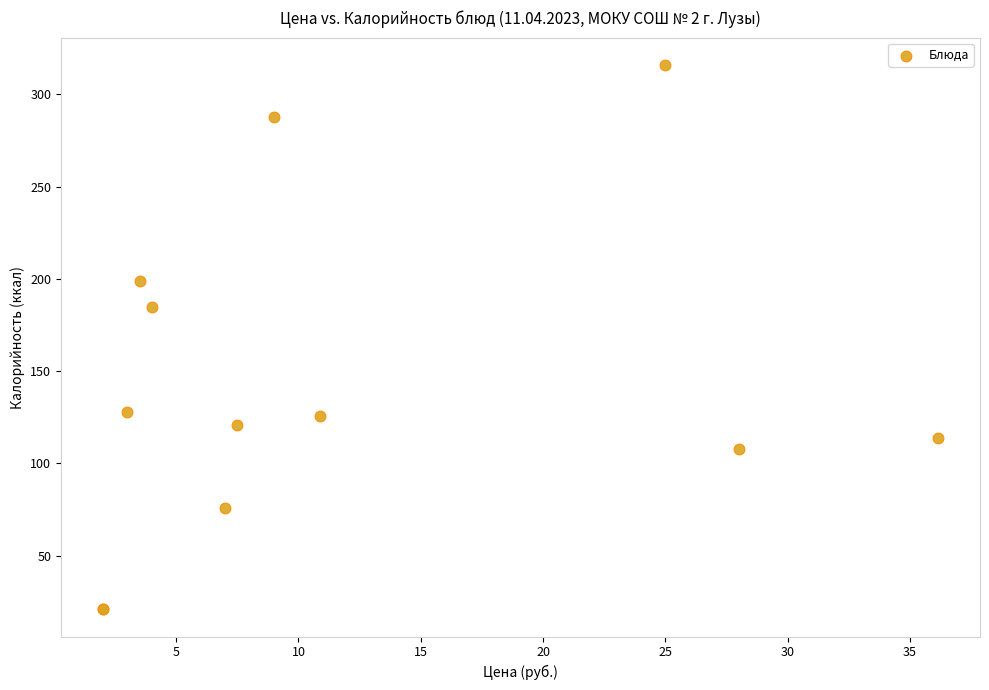

What Y value in the scatter plot is closest to 168?

185.0